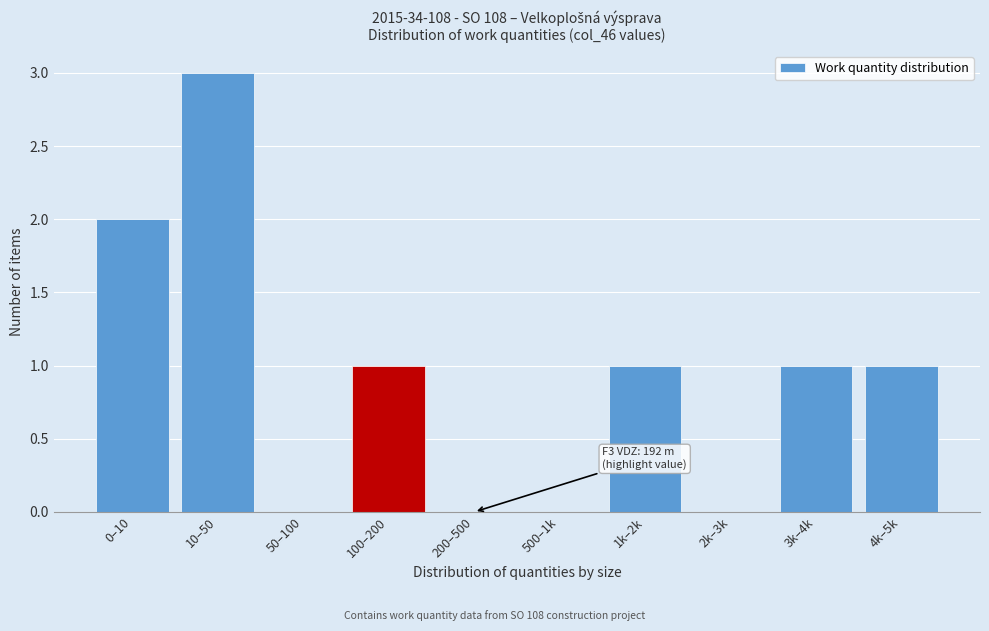

Reading right to left, list all the values displayed in this chart.

4k–5k=1	3k–4k=1	2k–3k=0	1k–2k=1	500–1k=0	200–500=0	100–200=1	50–100=0	10–50=3	0–10=2